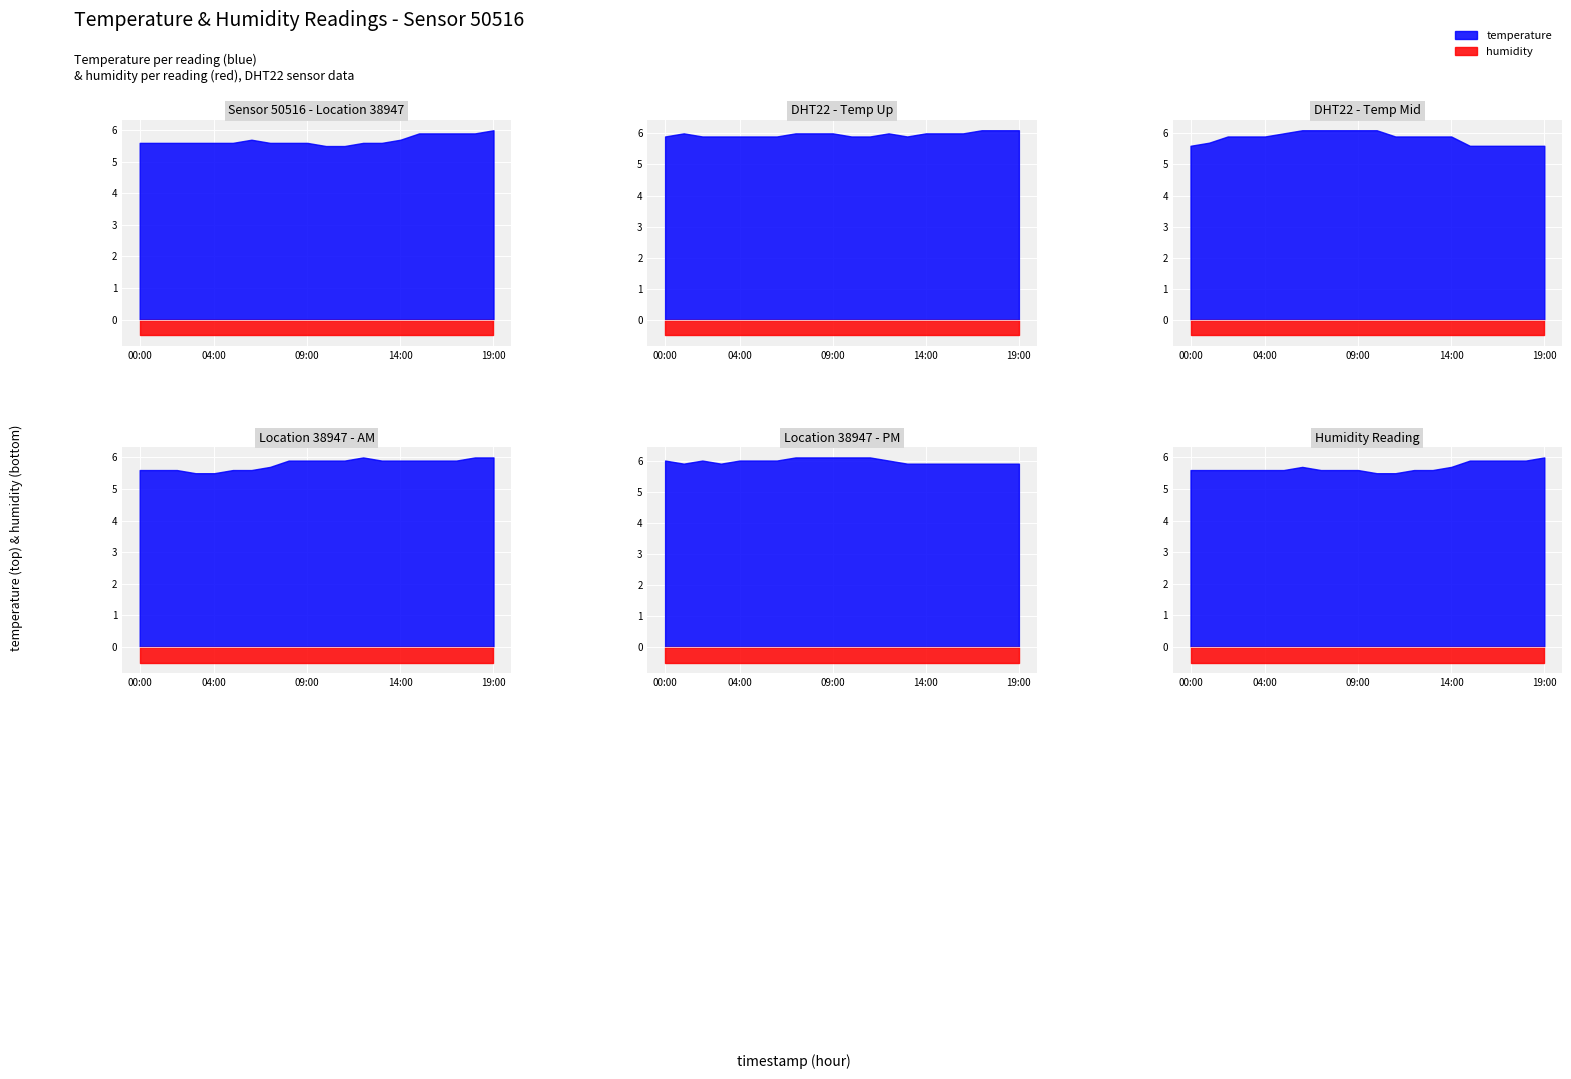

What position from the left is 05:00?

6